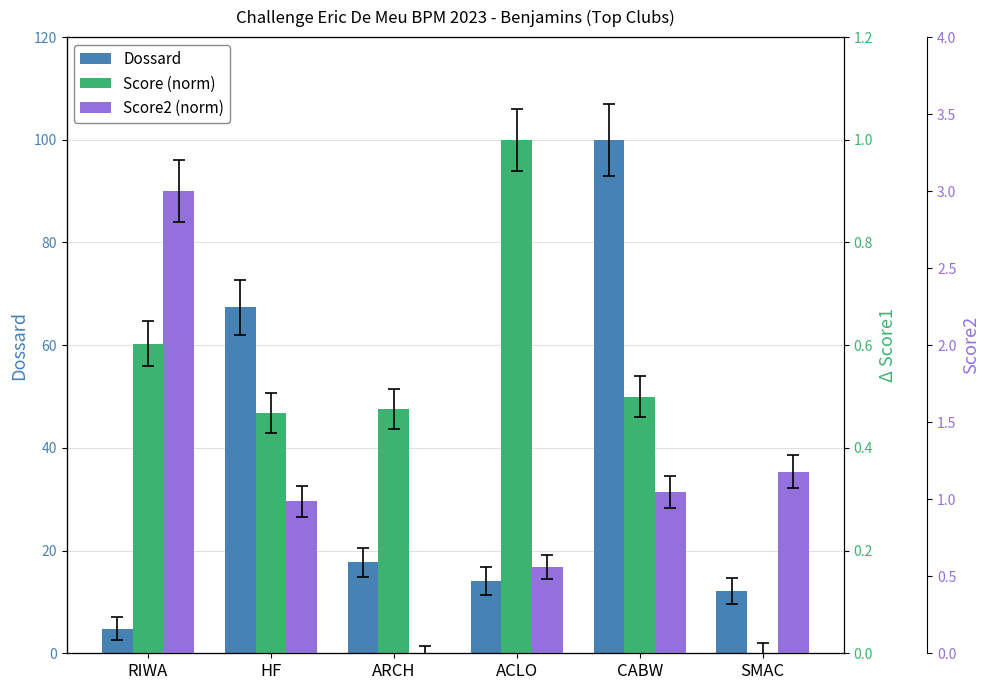

Rank the categories by Dossard value from lowest to highest.

RIWA, SMAC, ACLO, ARCH, HF, CABW